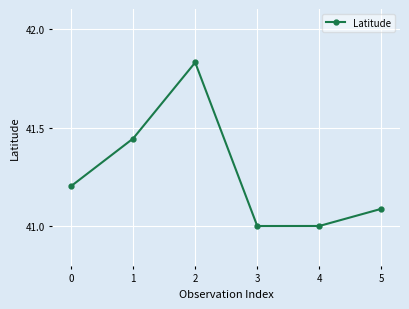

What is the value of the 4th point from the left?

41.0